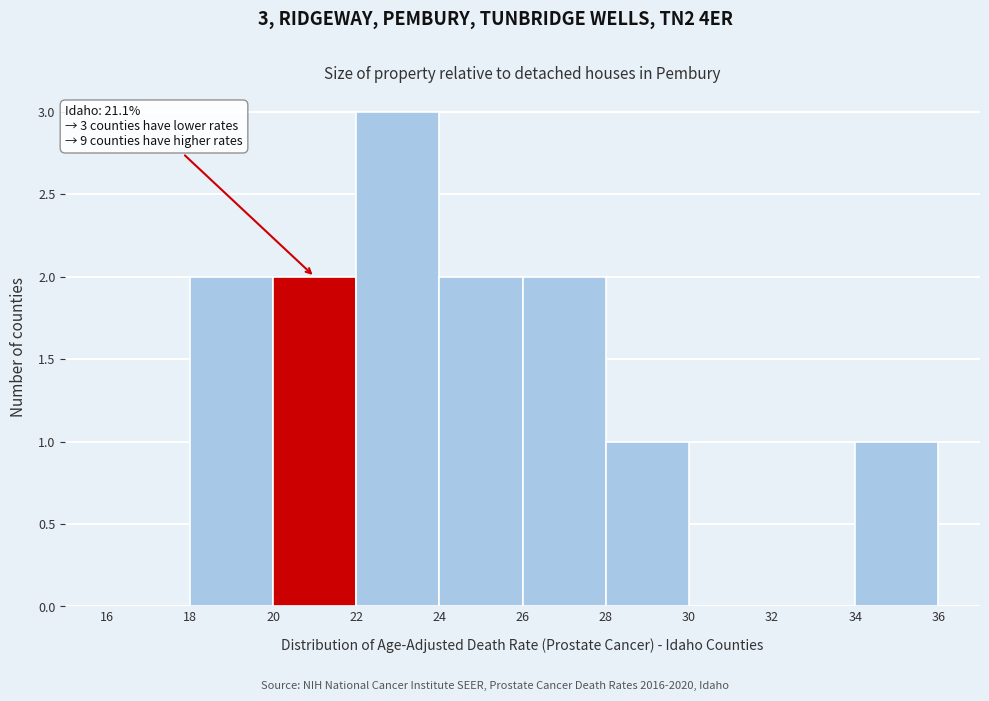

Over which range of the x-axis is the bar tallest?

22 to 24